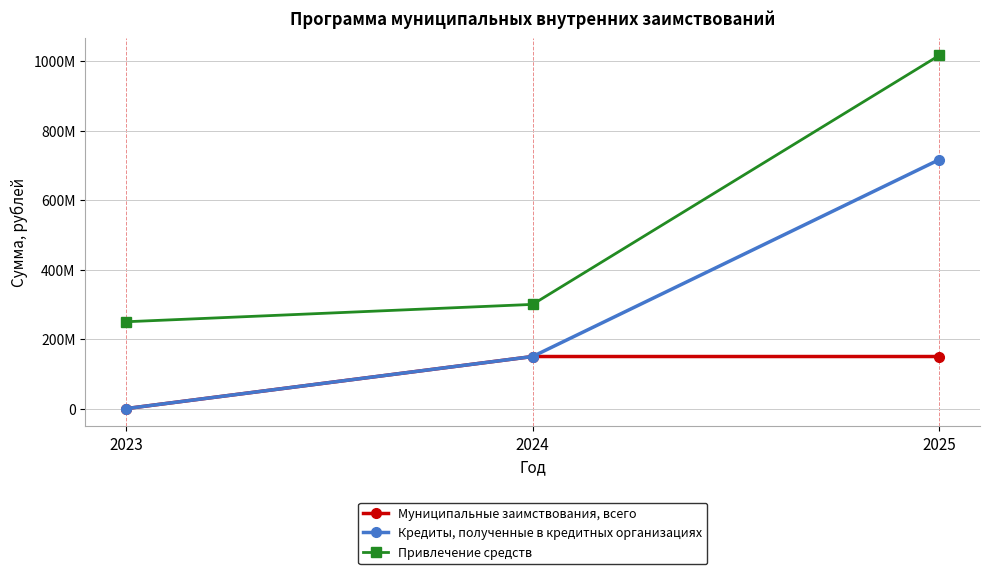

At 2024, list the series in order from smallest to largest.

Муниципальные заимствования, всего, Кредиты, полученные в кредитных организациях, Привлечение средств